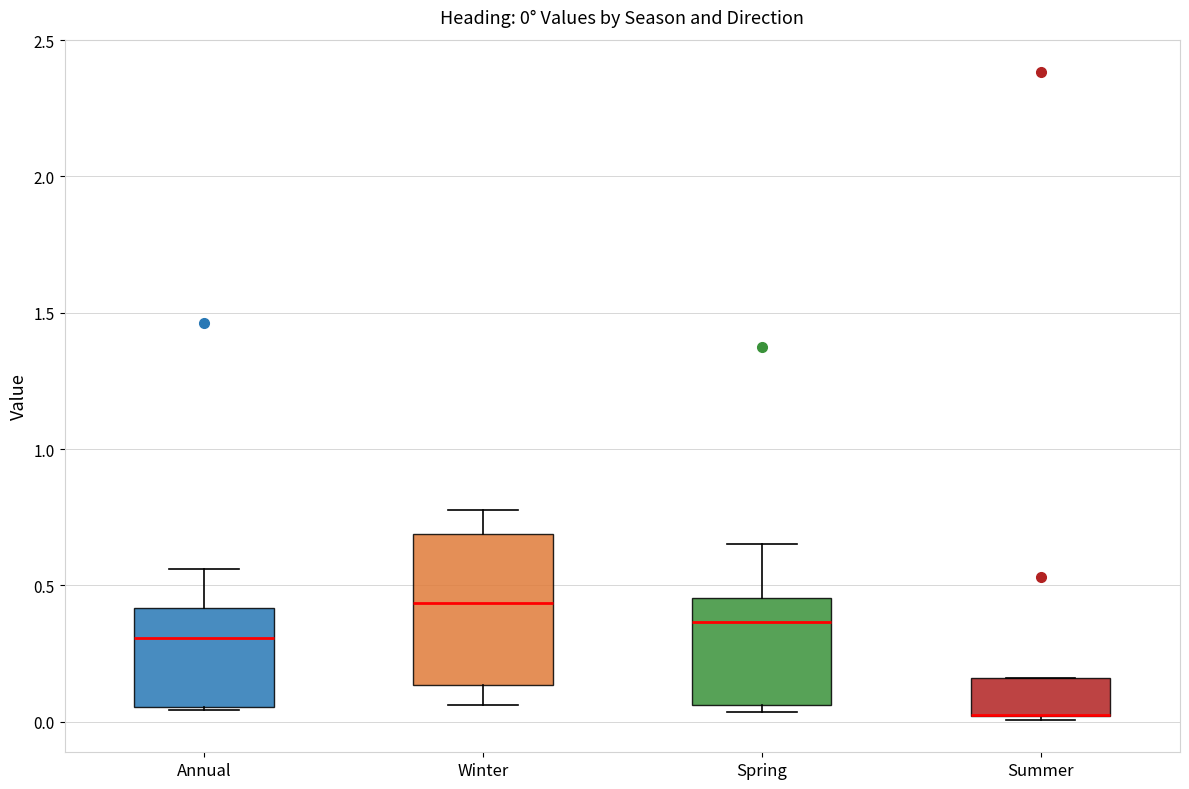

Which box is the tallest, from its lower edge to its upper edge?

Winter